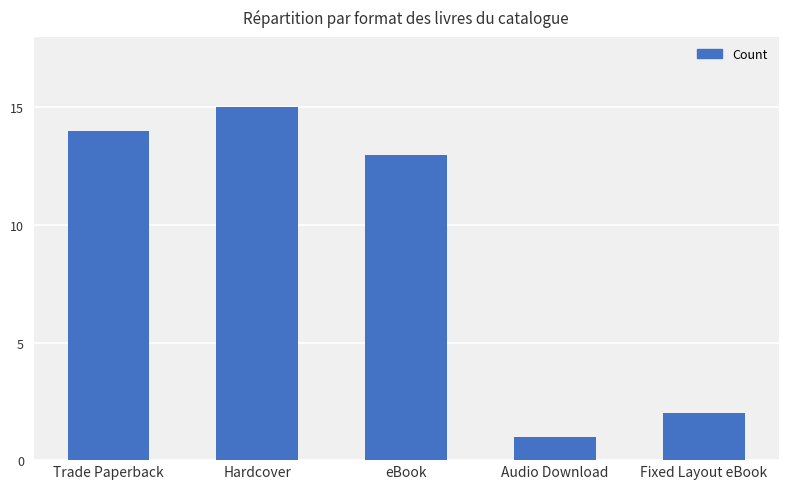

What is the greatest value displayed?

15